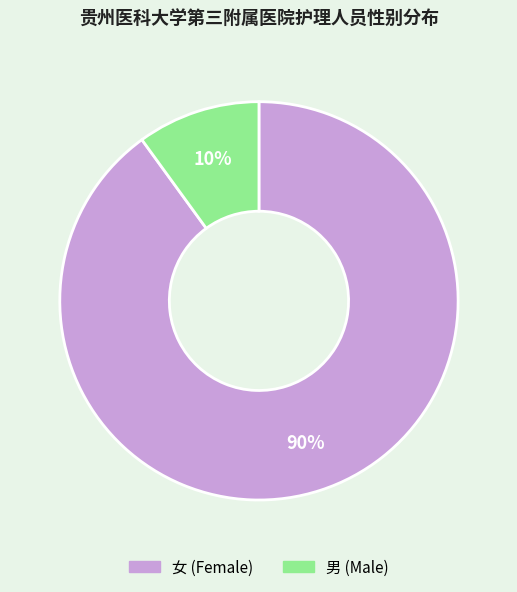

Which slice represents more than half of the pie?

女